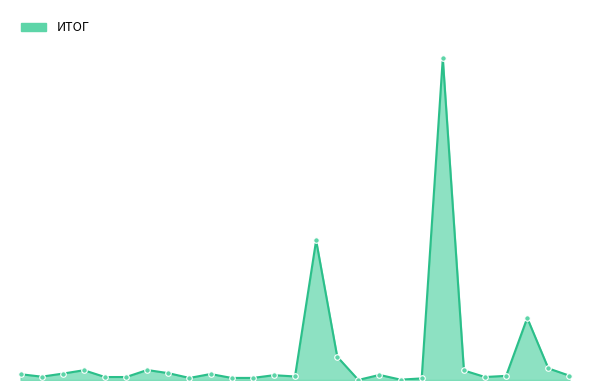

Does the chart display data point markers on the line(s)?

No